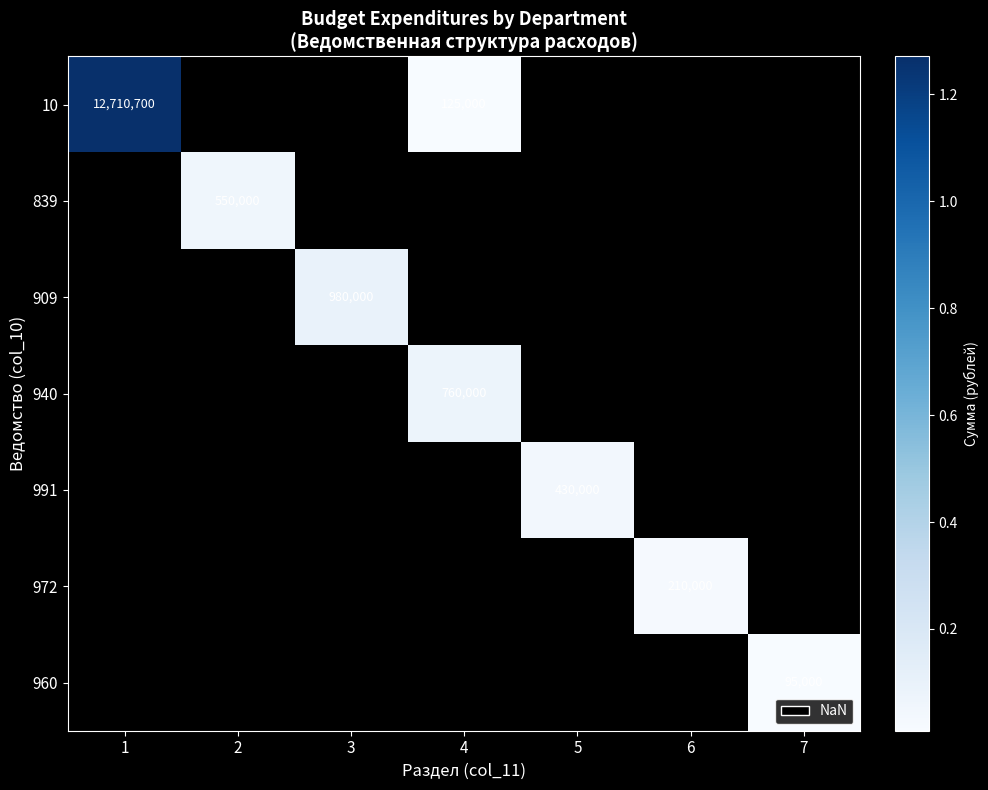

Is it true that 972 equals 372497 at 6?

False